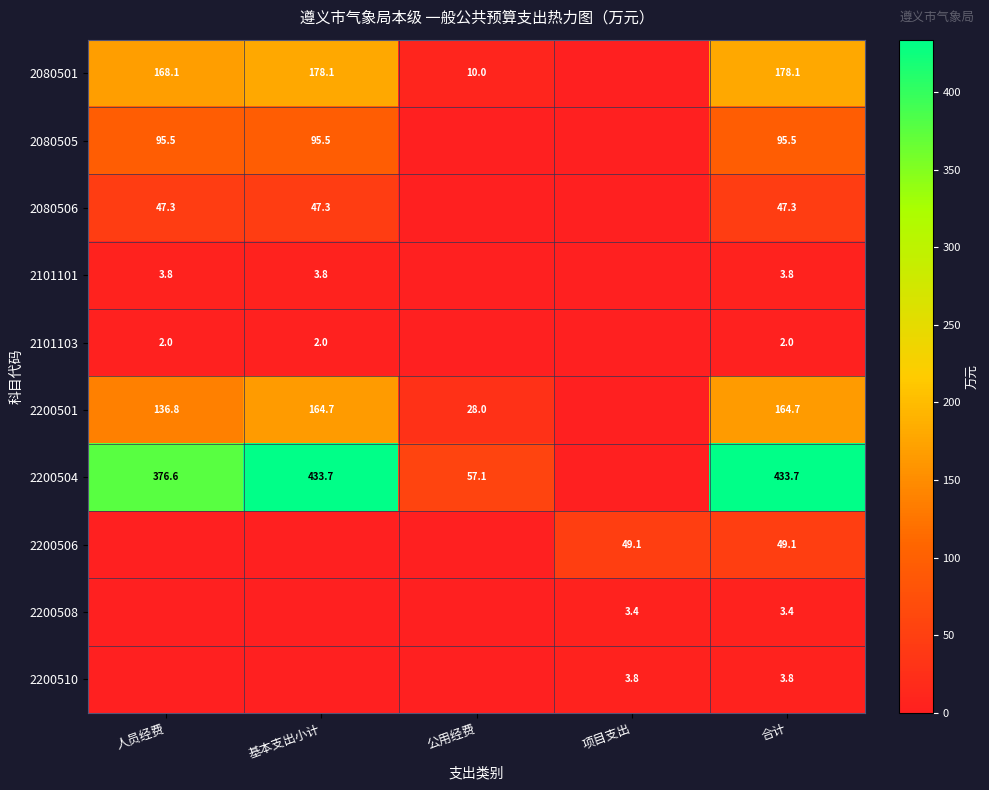

Is it true that 2200504 equals 57.1 at 公用经费?

True